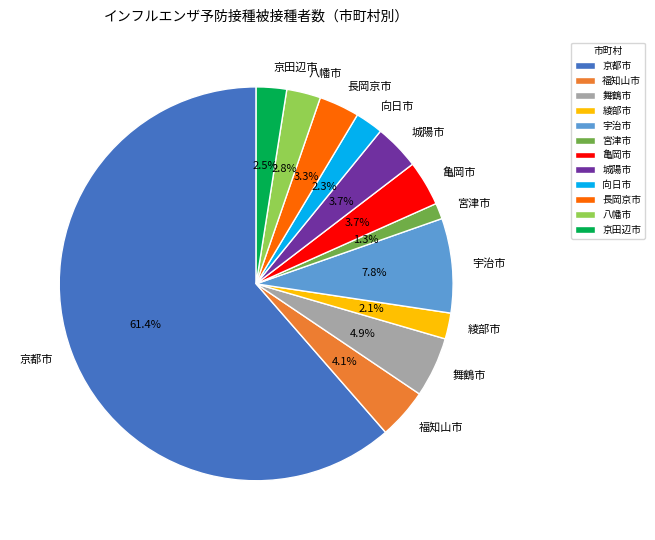

How many slices are in this pie chart?

12